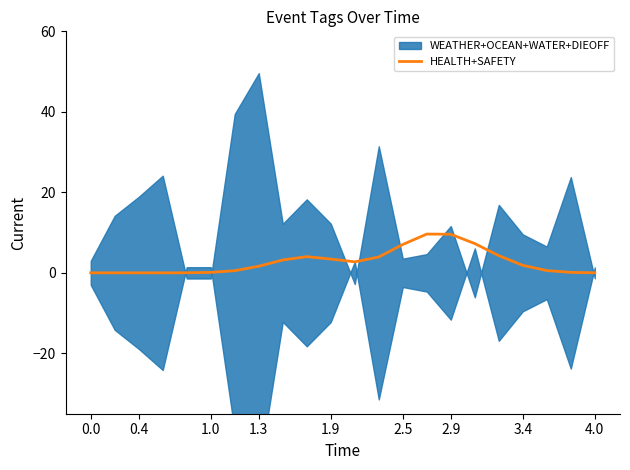

Does the chart display data point markers on the line(s)?

No